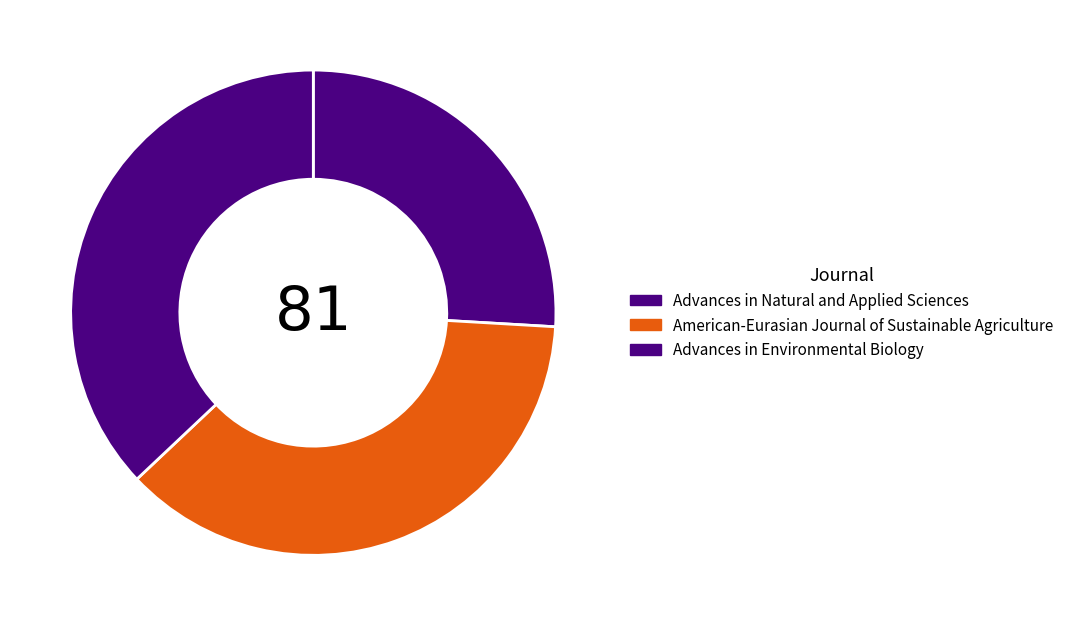

To the nearest percent, what is the average slice percentage?

33%